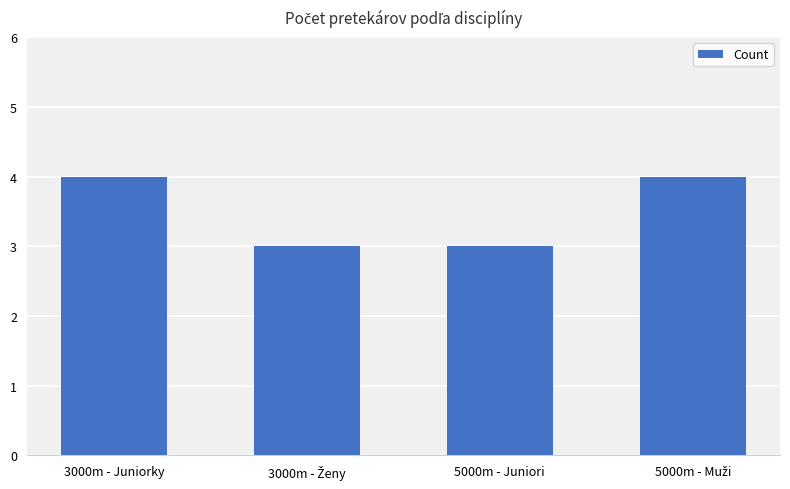

What is the sum of all values?

14